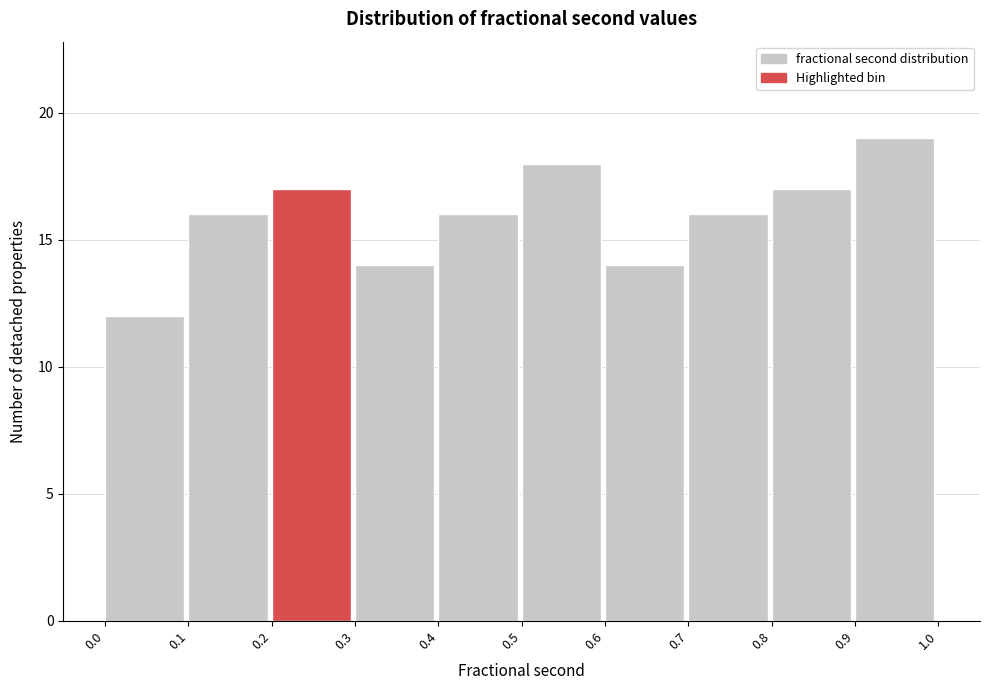

Reading left to right, list every bar in this chart as the range it spans on the x-axis followed by its height. The values are not printed on the chart, so give them approximately, as read against the axis.

0.0 to 0.1: 12
0.1 to 0.2: 16
0.2 to 0.3: 17
0.3 to 0.4: 14
0.4 to 0.5: 16
0.5 to 0.6: 18
0.6 to 0.7: 14
0.7 to 0.8: 16
0.8 to 0.9: 17
0.9 to 1.0: 19